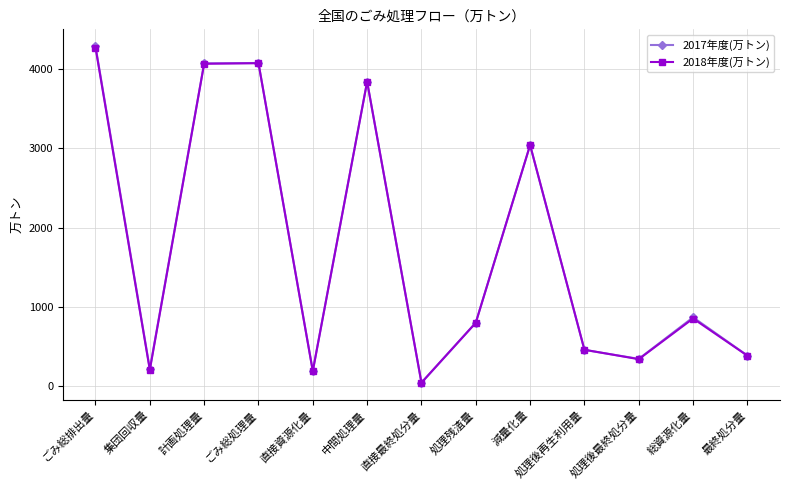

Where is the first local minimum for 2018年度(万トン)?

集団回収量